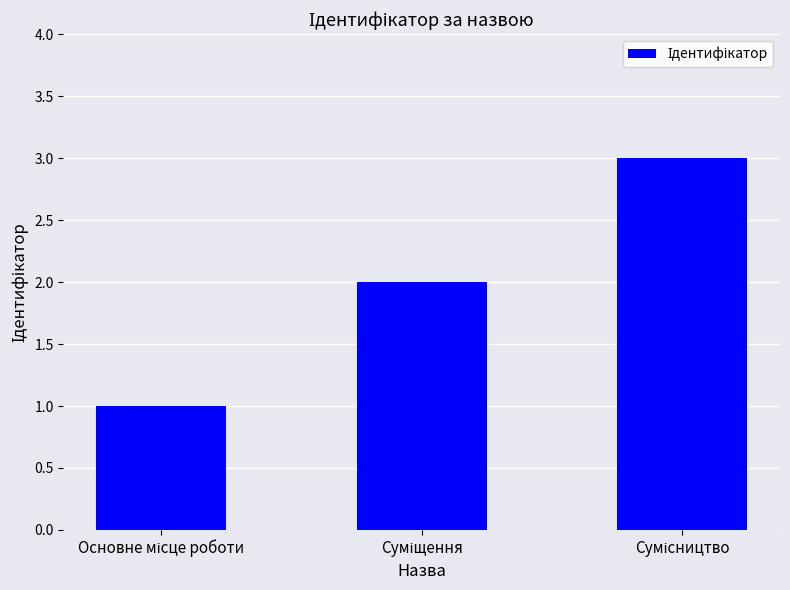

What is the difference between the maximum and minimum values?

2